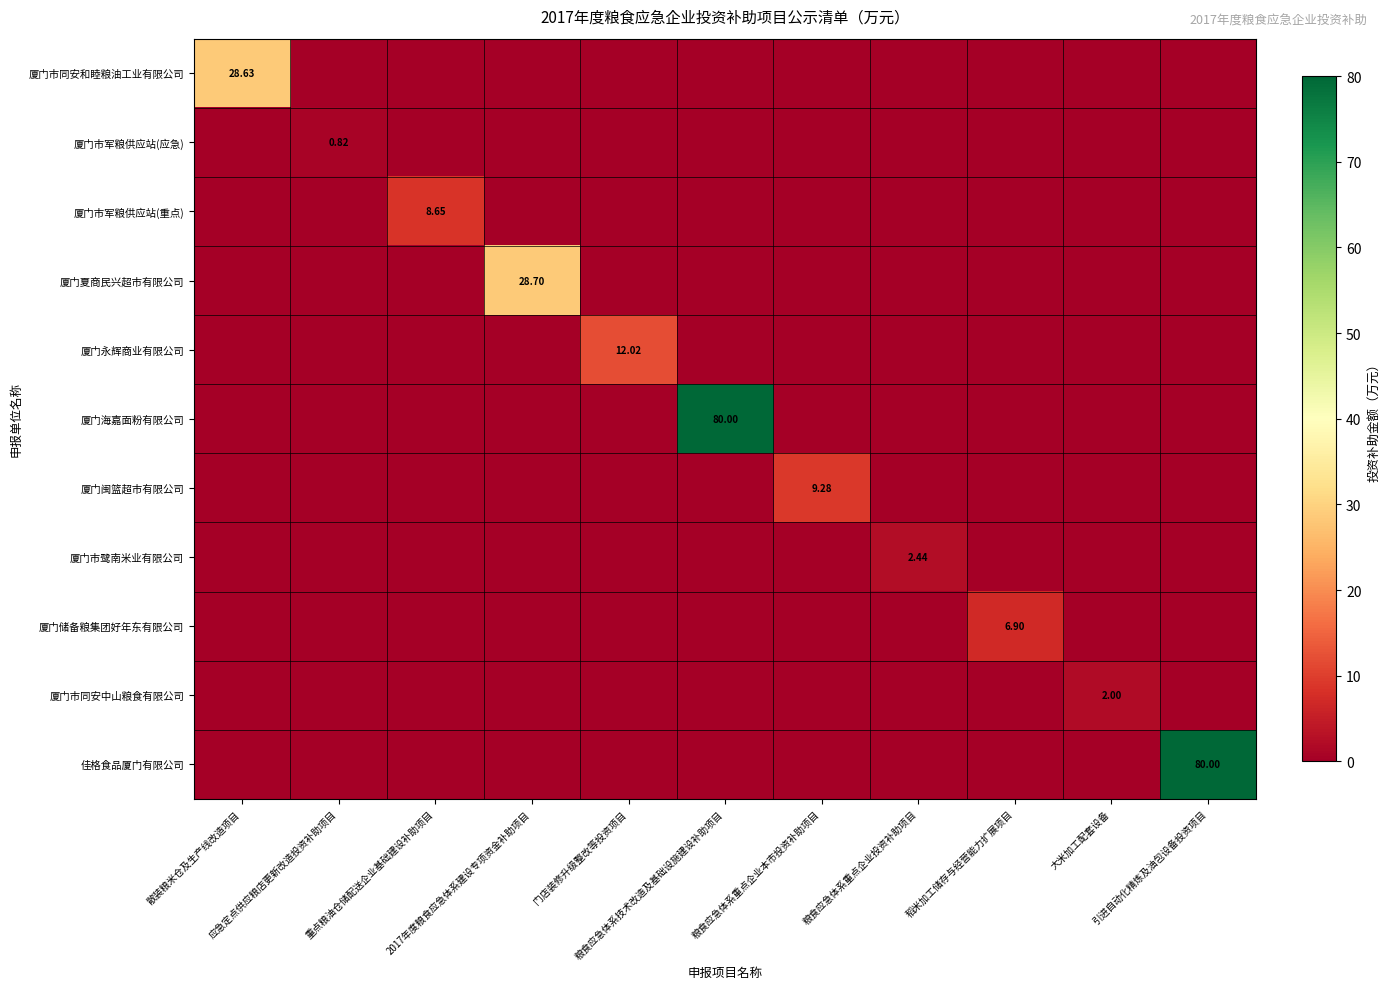

The 厦门海嘉面粉有限公司 series shows 0.0 at 散装粮米仓及生产线改造项目. True or false?

True